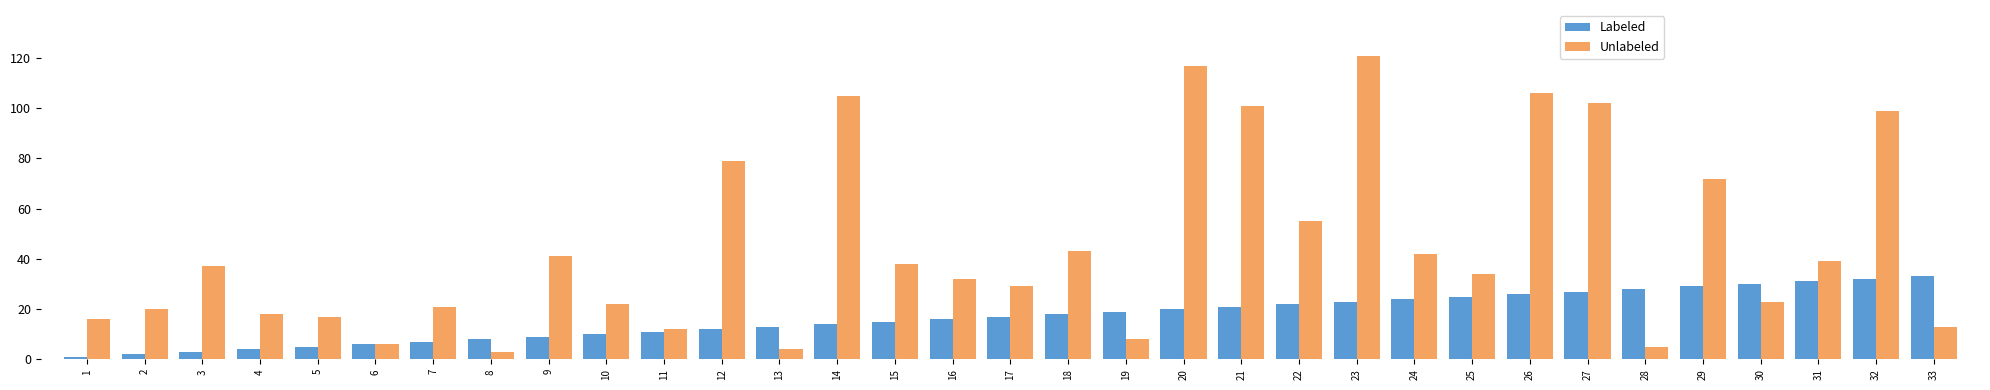

At which category is the sum across all series the highest?

23